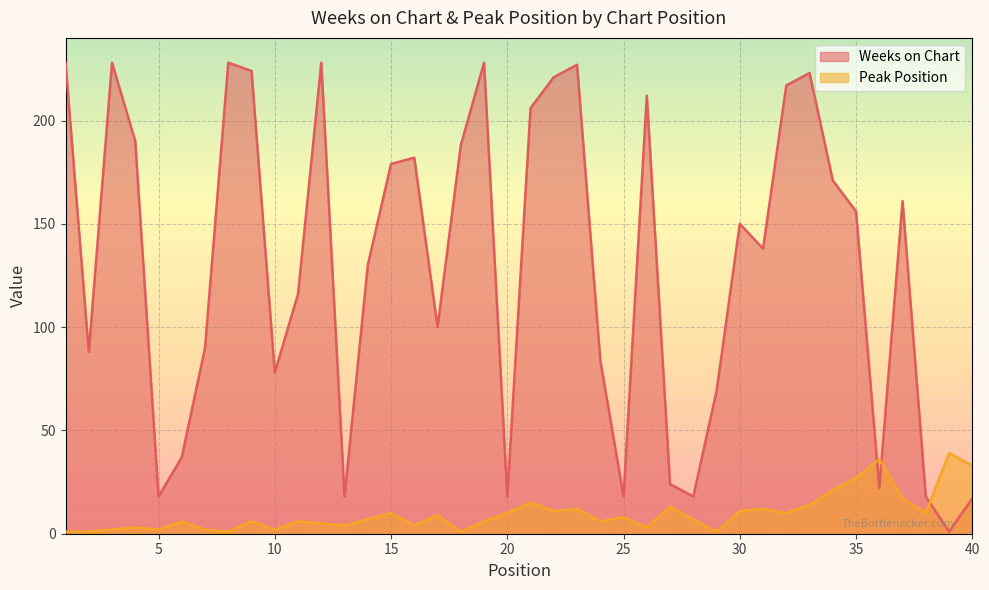

How many intersections are there between Weeks on Chart and Peak Position?

3